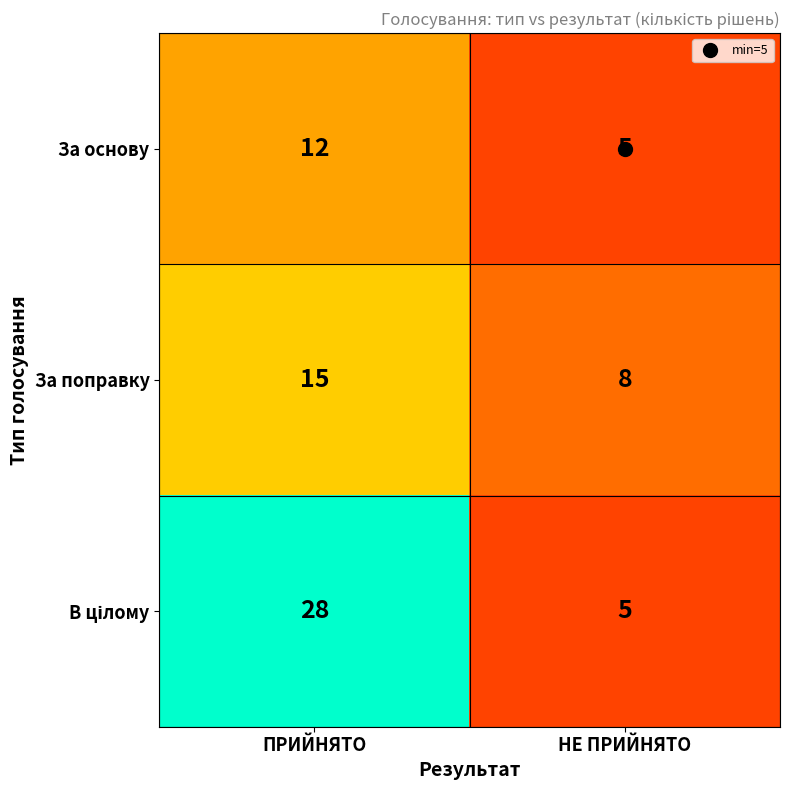

At how many categories does at least one series exceed 11?

1